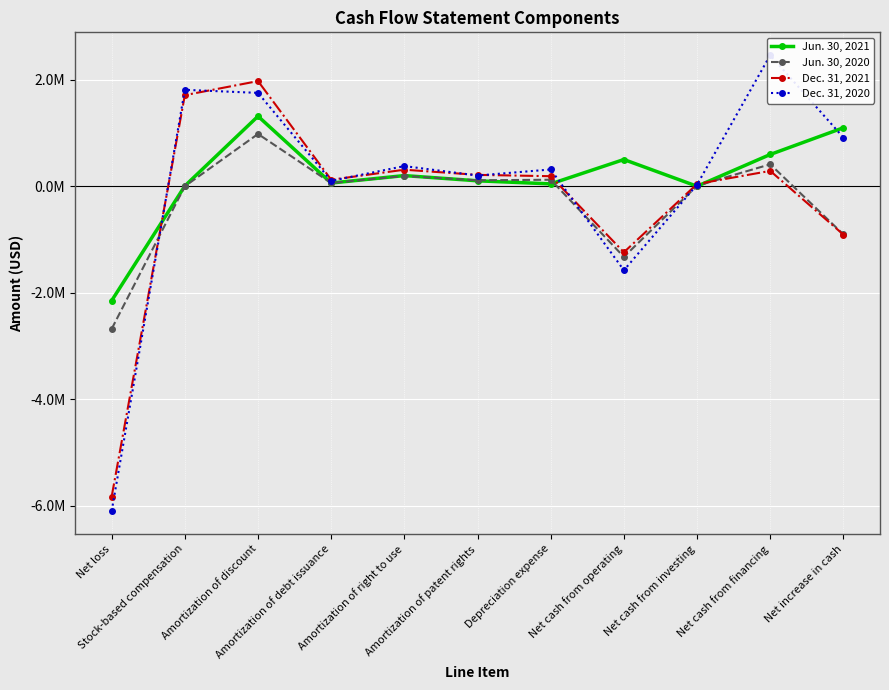

Where do Jun. 30, 2021 and Jun. 30, 2020 first cross each other?

Amortization of discount and Amortization of debt issuance